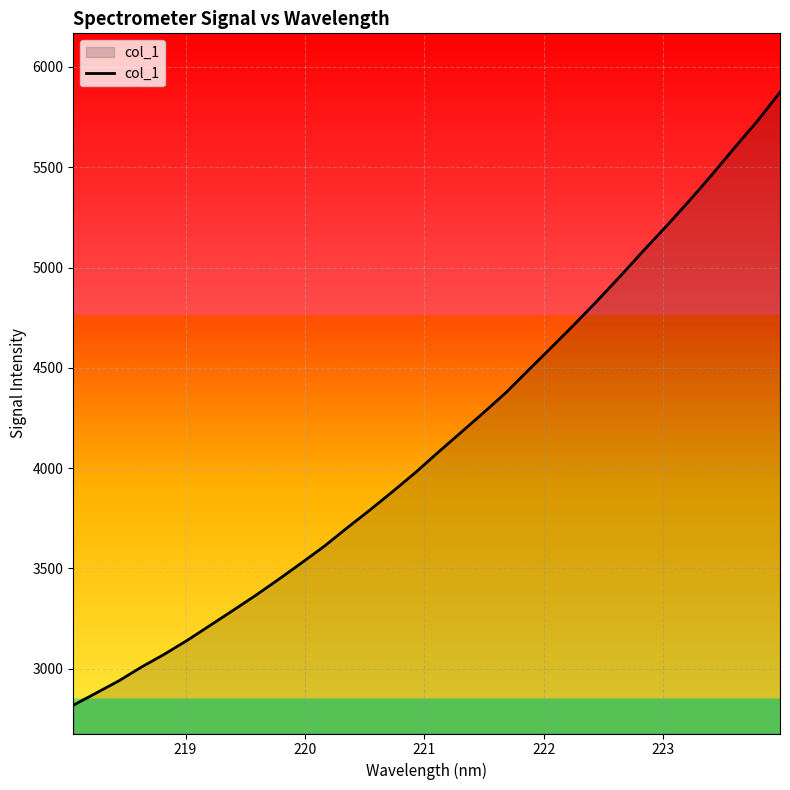

What is the greatest value displayed?

5874.0